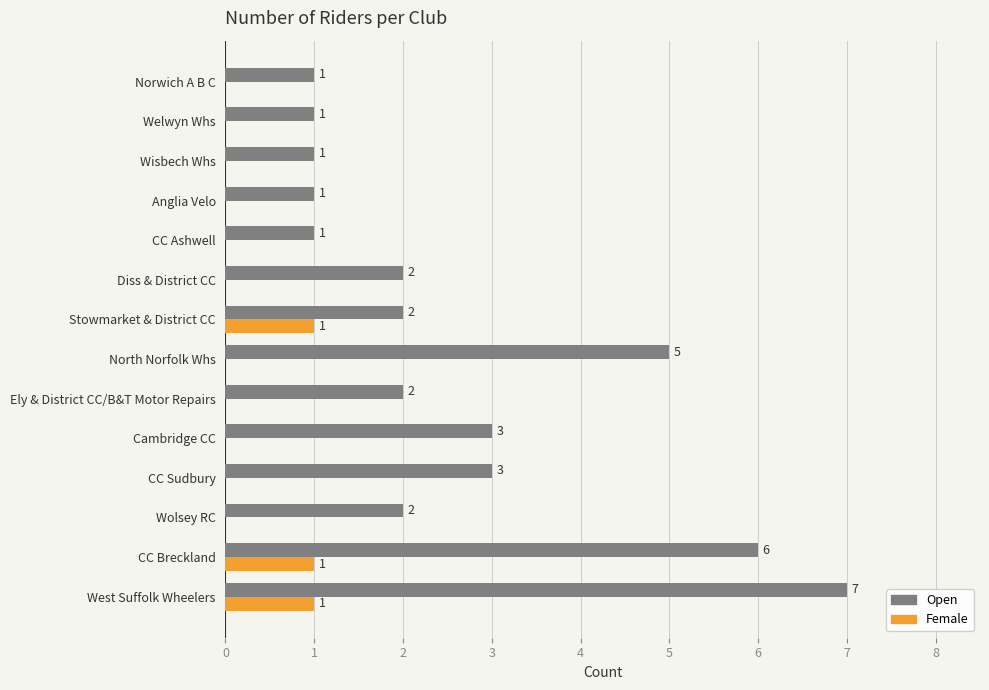

Between Cambridge CC and Wisbech Whs, which series saw the biggest shift?

Open